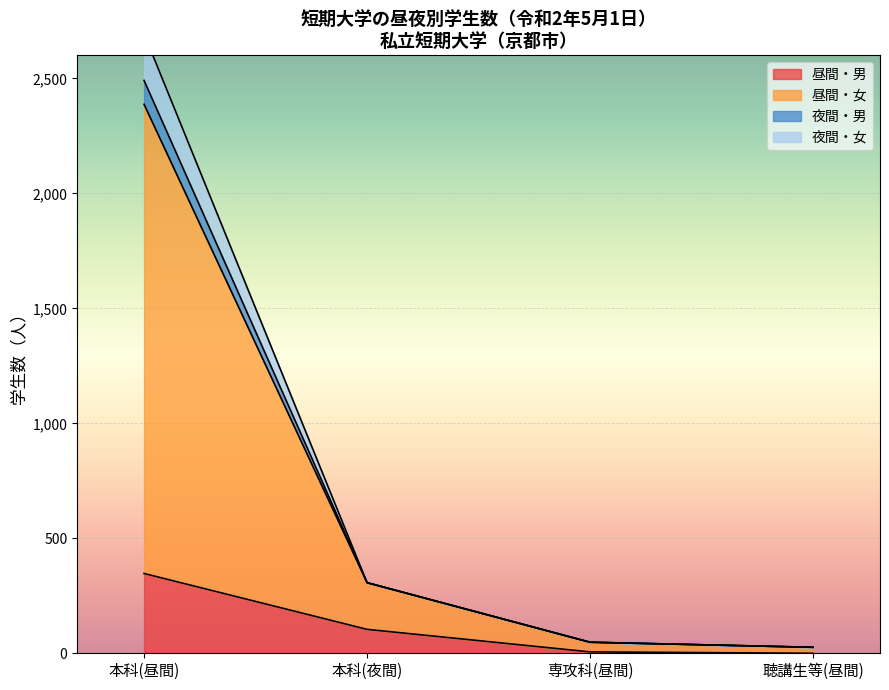

True or false: 夜間・女 and 夜間・男 cross at least once.

False